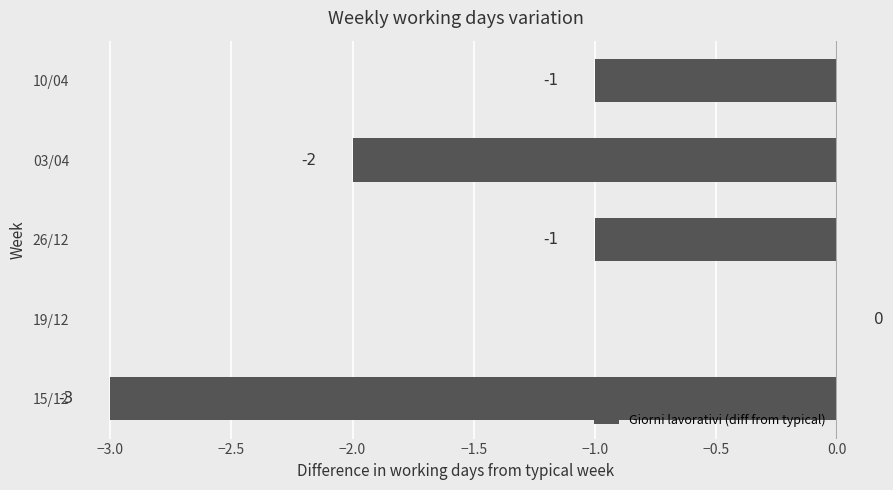

Does the chart contain stacked bars?

No